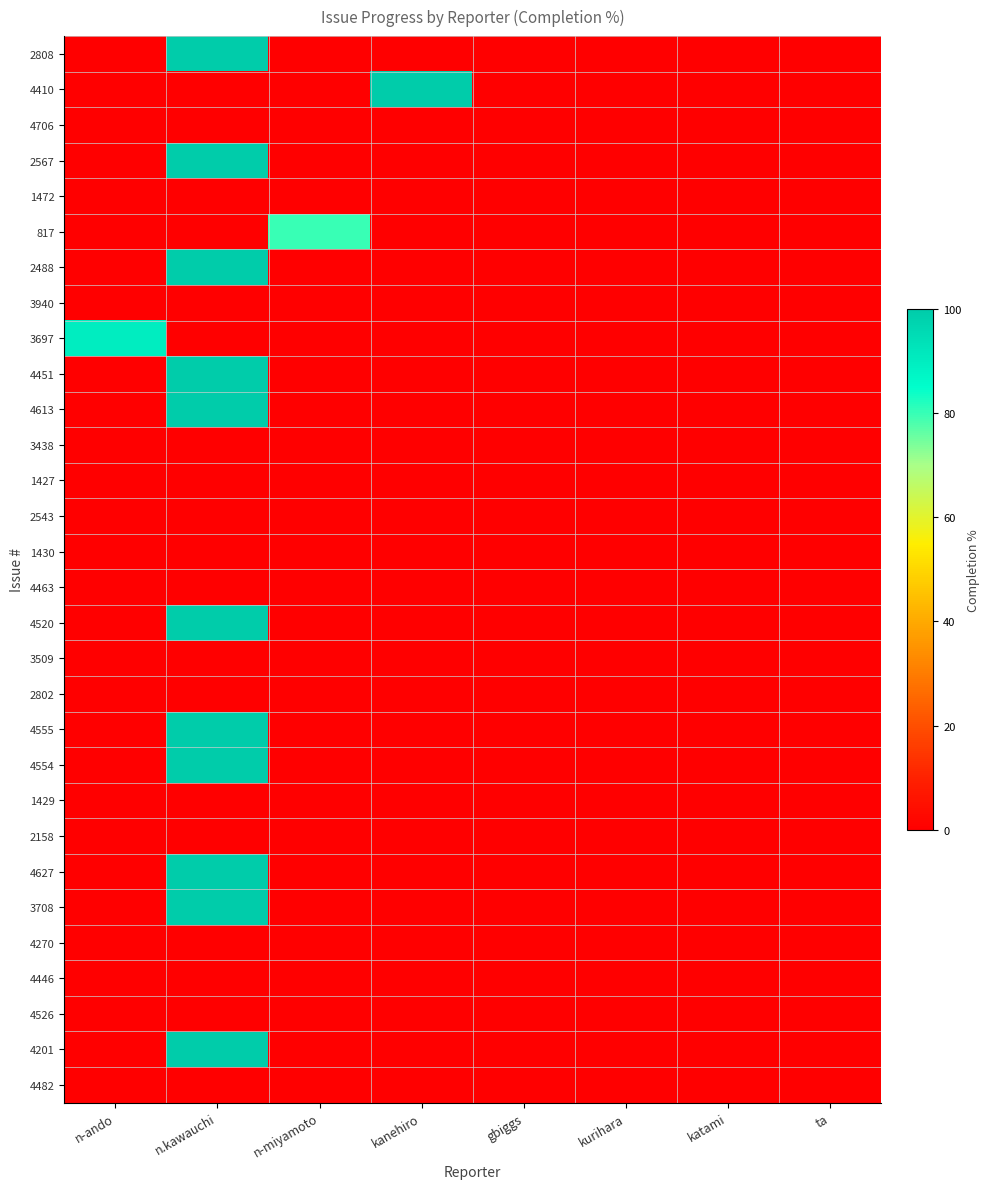

Reading left to right, extract all data points from this chart.

2808: n-ando=0	n.kawauchi=100	n-miyamoto=0	kanehiro=0	gbiggs=0	kurihara=0	katami=0	ta=0
4410: n-ando=0	n.kawauchi=0	n-miyamoto=0	kanehiro=100	gbiggs=0	kurihara=0	katami=0	ta=0
4706: n-ando=0	n.kawauchi=0	n-miyamoto=0	kanehiro=0	gbiggs=0	kurihara=0	katami=0	ta=0
2567: n-ando=0	n.kawauchi=100	n-miyamoto=0	kanehiro=0	gbiggs=0	kurihara=0	katami=0	ta=0
1472: n-ando=0	n.kawauchi=0	n-miyamoto=0	kanehiro=0	gbiggs=0	kurihara=0	katami=0	ta=0
817: n-ando=0	n.kawauchi=0	n-miyamoto=80	kanehiro=0	gbiggs=0	kurihara=0	katami=0	ta=0
2488: n-ando=0	n.kawauchi=100	n-miyamoto=0	kanehiro=0	gbiggs=0	kurihara=0	katami=0	ta=0
3940: n-ando=0	n.kawauchi=0	n-miyamoto=0	kanehiro=0	gbiggs=0	kurihara=0	katami=0	ta=0
3697: n-ando=90	n.kawauchi=0	n-miyamoto=0	kanehiro=0	gbiggs=0	kurihara=0	katami=0	ta=0
4451: n-ando=0	n.kawauchi=100	n-miyamoto=0	kanehiro=0	gbiggs=0	kurihara=0	katami=0	ta=0
4613: n-ando=0	n.kawauchi=100	n-miyamoto=0	kanehiro=0	gbiggs=0	kurihara=0	katami=0	ta=0
3438: n-ando=0	n.kawauchi=0	n-miyamoto=0	kanehiro=0	gbiggs=0	kurihara=0	katami=0	ta=0
1427: n-ando=0	n.kawauchi=0	n-miyamoto=0	kanehiro=0	gbiggs=0	kurihara=0	katami=0	ta=0
2543: n-ando=0	n.kawauchi=0	n-miyamoto=0	kanehiro=0	gbiggs=0	kurihara=0	katami=0	ta=0
1430: n-ando=0	n.kawauchi=0	n-miyamoto=0	kanehiro=0	gbiggs=0	kurihara=0	katami=0	ta=0
4463: n-ando=0	n.kawauchi=0	n-miyamoto=0	kanehiro=0	gbiggs=0	kurihara=0	katami=0	ta=0
4520: n-ando=0	n.kawauchi=100	n-miyamoto=0	kanehiro=0	gbiggs=0	kurihara=0	katami=0	ta=0
3509: n-ando=0	n.kawauchi=0	n-miyamoto=0	kanehiro=0	gbiggs=0	kurihara=0	katami=0	ta=0
2802: n-ando=0	n.kawauchi=0	n-miyamoto=0	kanehiro=0	gbiggs=0	kurihara=0	katami=0	ta=0
4555: n-ando=0	n.kawauchi=100	n-miyamoto=0	kanehiro=0	gbiggs=0	kurihara=0	katami=0	ta=0
4554: n-ando=0	n.kawauchi=100	n-miyamoto=0	kanehiro=0	gbiggs=0	kurihara=0	katami=0	ta=0
1429: n-ando=0	n.kawauchi=0	n-miyamoto=0	kanehiro=0	gbiggs=0	kurihara=0	katami=0	ta=0
2158: n-ando=0	n.kawauchi=0	n-miyamoto=0	kanehiro=0	gbiggs=0	kurihara=0	katami=0	ta=0
4627: n-ando=0	n.kawauchi=100	n-miyamoto=0	kanehiro=0	gbiggs=0	kurihara=0	katami=0	ta=0
3708: n-ando=0	n.kawauchi=100	n-miyamoto=0	kanehiro=0	gbiggs=0	kurihara=0	katami=0	ta=0
4270: n-ando=0	n.kawauchi=0	n-miyamoto=0	kanehiro=0	gbiggs=0	kurihara=0	katami=0	ta=0
4446: n-ando=0	n.kawauchi=0	n-miyamoto=0	kanehiro=0	gbiggs=0	kurihara=0	katami=0	ta=0
4526: n-ando=0	n.kawauchi=0	n-miyamoto=0	kanehiro=0	gbiggs=0	kurihara=0	katami=0	ta=0
4201: n-ando=0	n.kawauchi=100	n-miyamoto=0	kanehiro=0	gbiggs=0	kurihara=0	katami=0	ta=0
4482: n-ando=0	n.kawauchi=0	n-miyamoto=0	kanehiro=0	gbiggs=0	kurihara=0	katami=0	ta=0